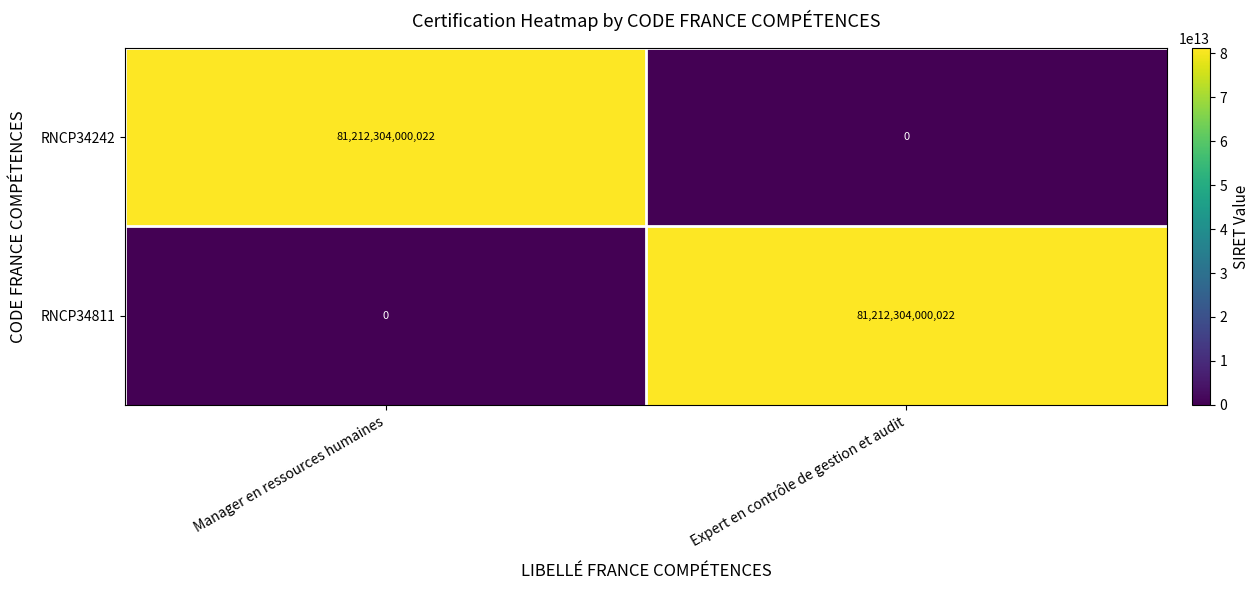

Is the value of RNCP34242 at Manager en ressources humaines greater than the value of RNCP34811 at Manager en ressources humaines?

Yes